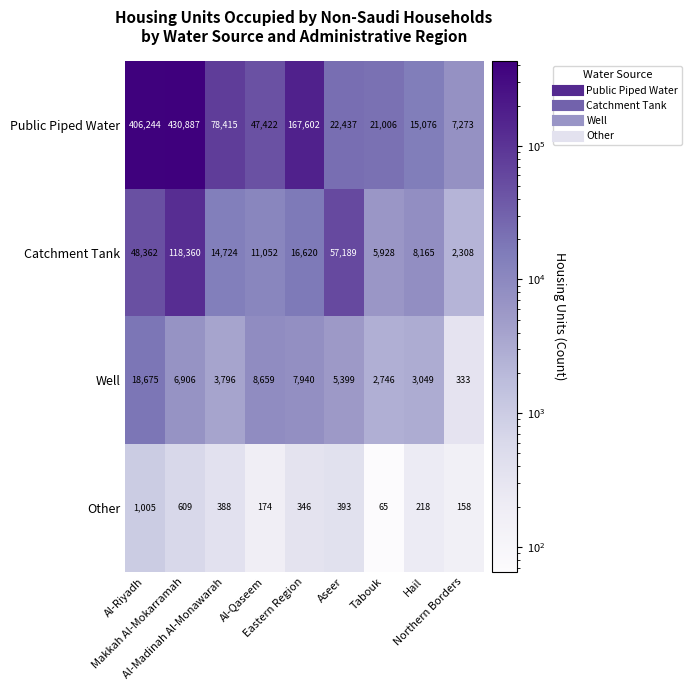

How many distinct data groups are displayed?

4